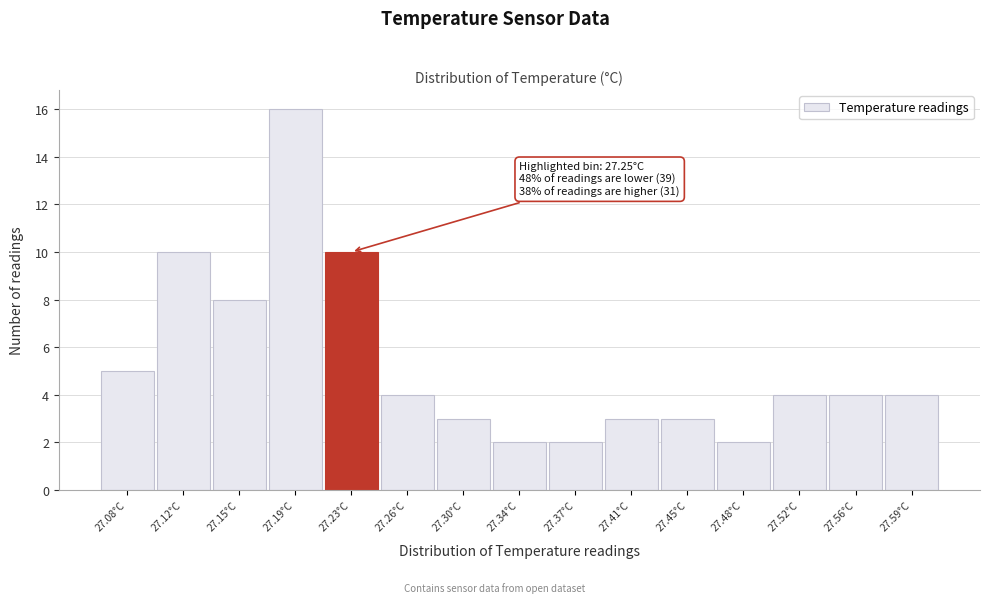

Reading left to right, list all the values displayed in this chart.

5	10	8	16	10	4	3	2	2	3	3	2	4	4	4